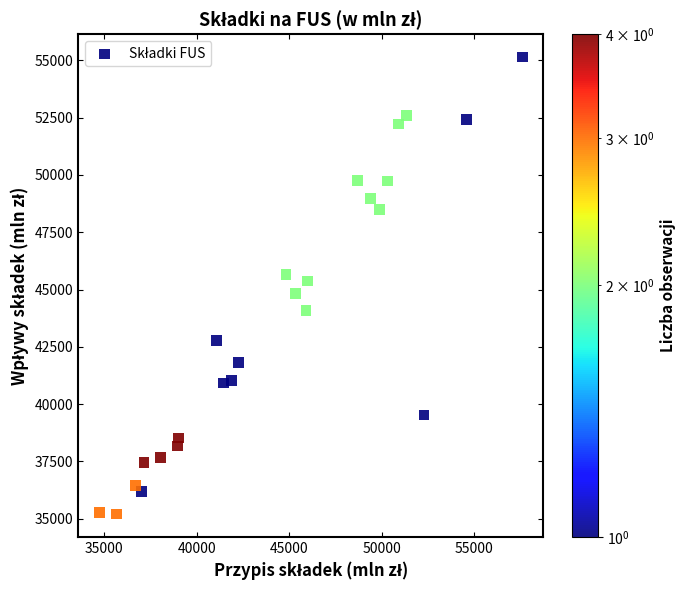

What is the range of X values (max minus min)?

22848.2